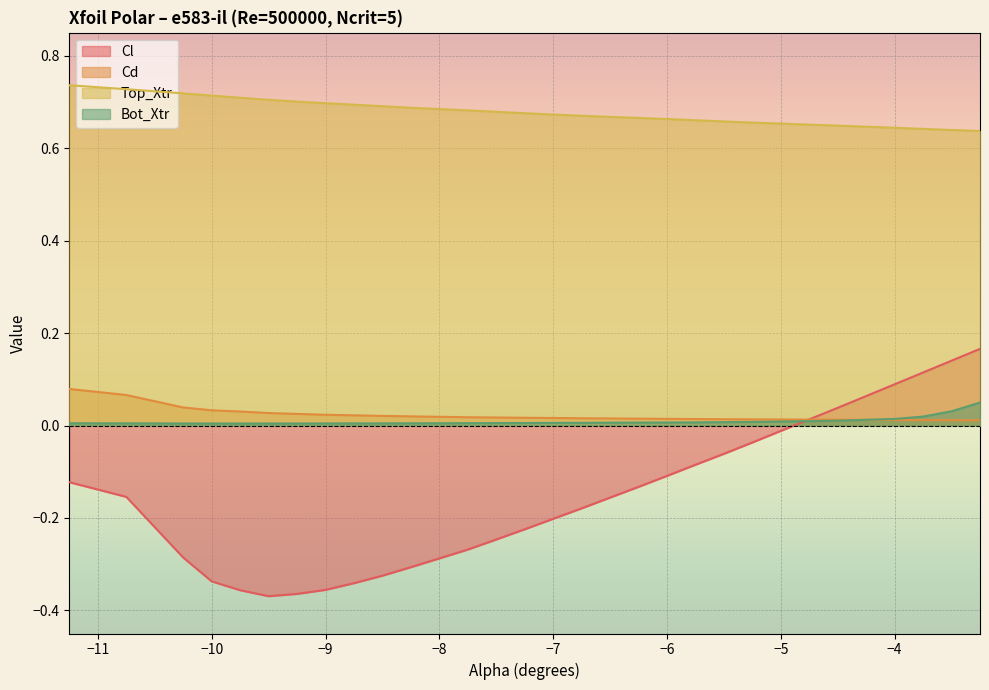

What is the label of the 16th point from the left?

-7.0